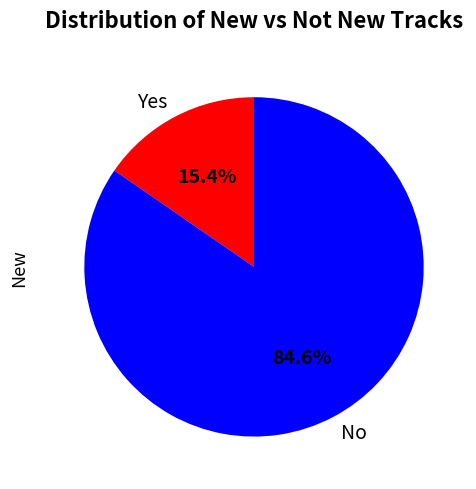

How many segments does this pie chart have?

2